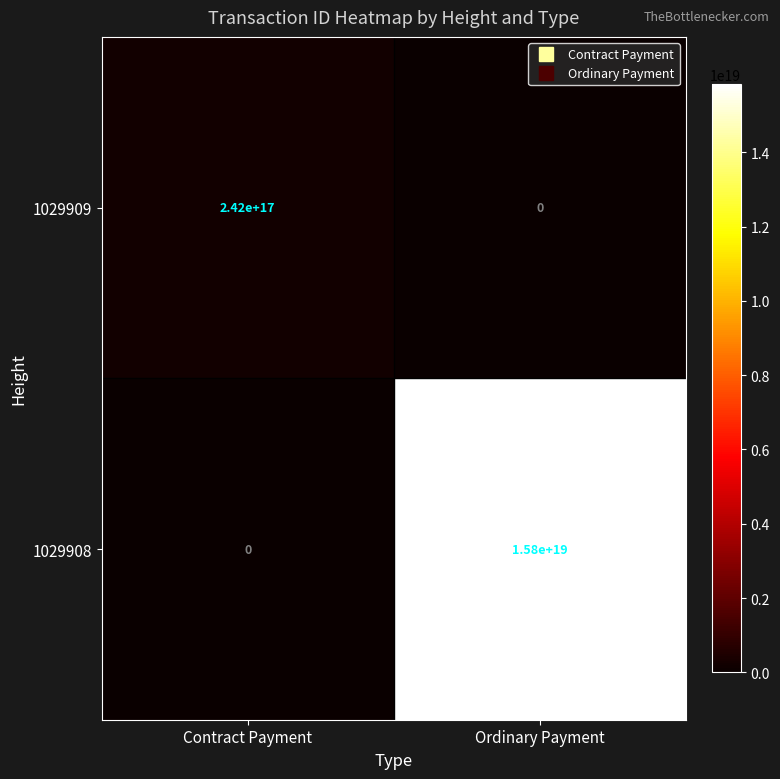

Which series has the largest total across all categories?

1029908